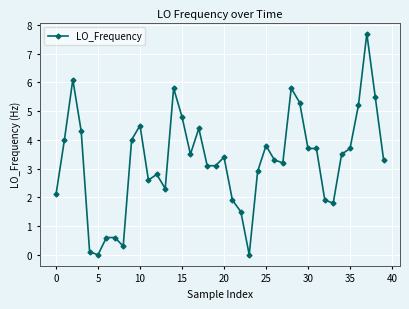

What is the value of the 11th point from the left?

4.5